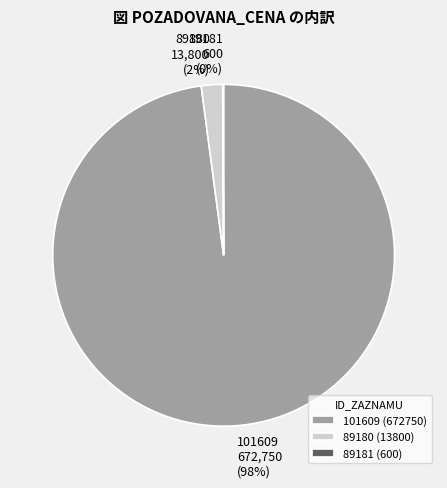

To the nearest percent, what percentage of the pie is 101609?

98%